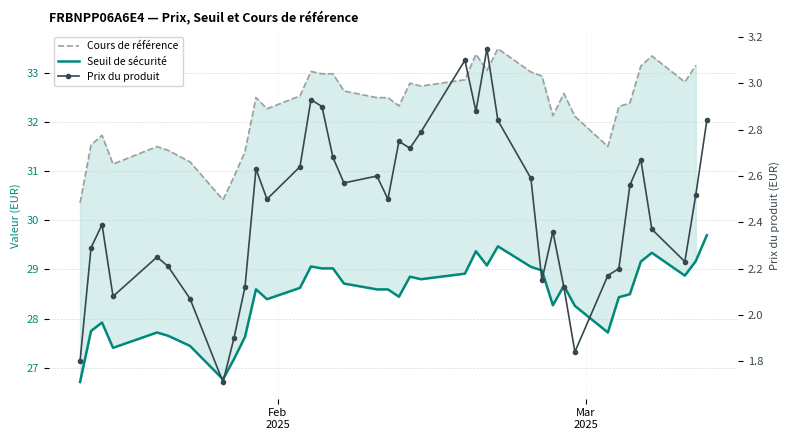

What is the difference between the second highest and second lowest values in the Cours de référence series?

3.1